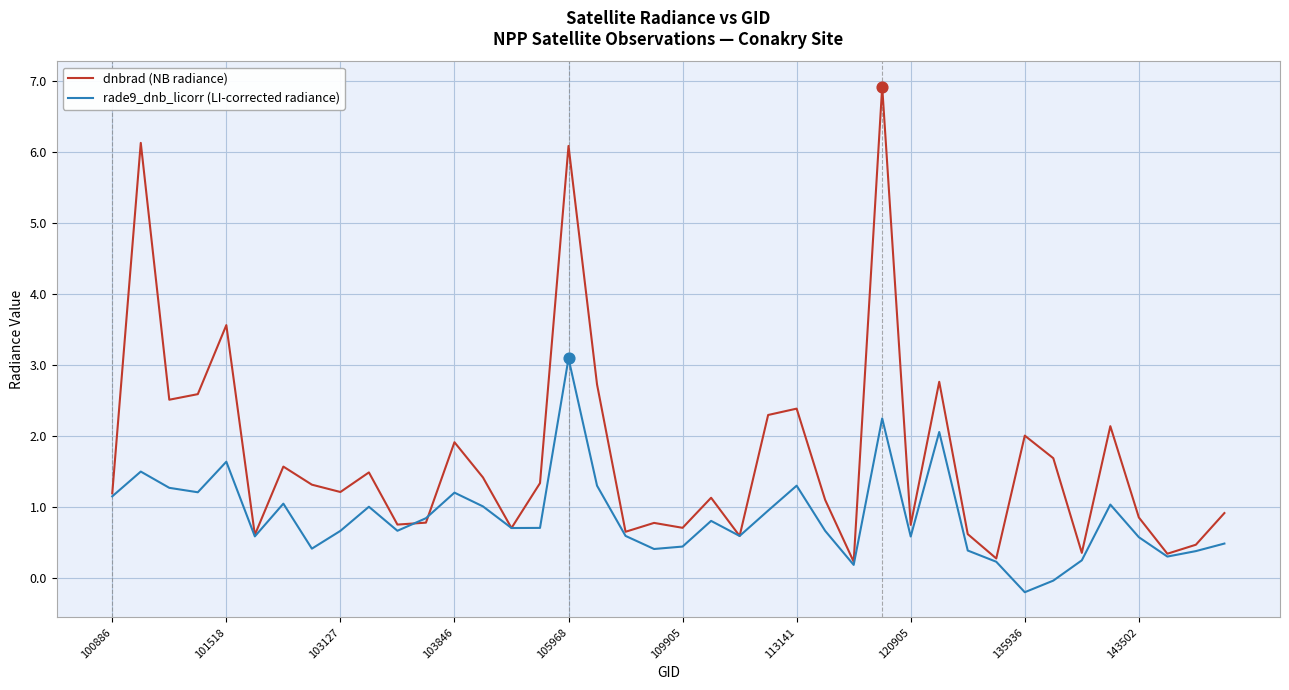

What is the greatest value displayed?

6.9